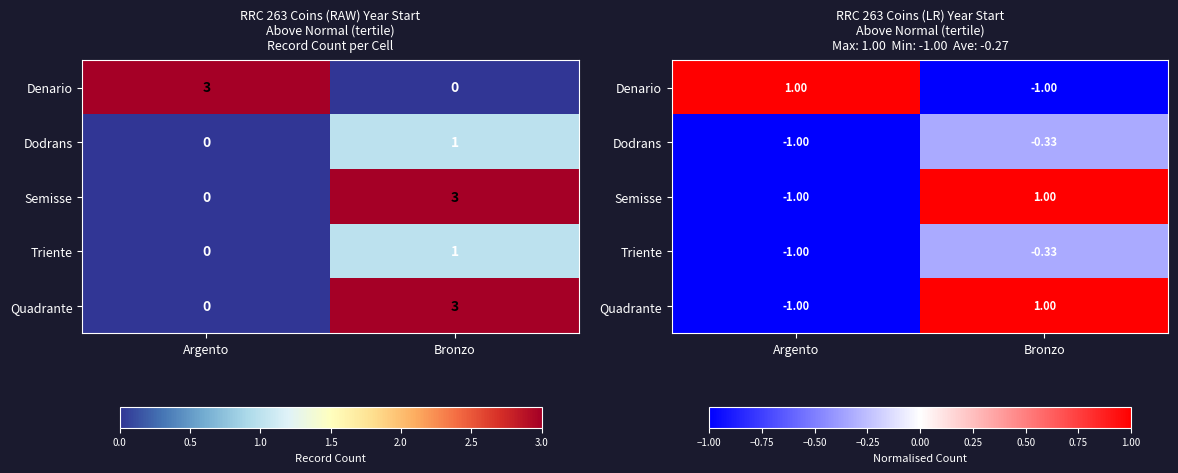

List the labels in order of Denario value, smallest first.

Bronzo, Argento